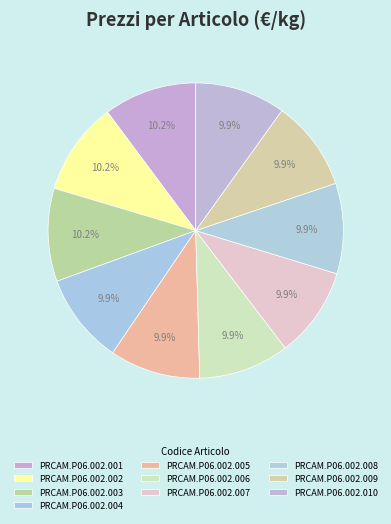

Approximately how many times larger is the value at PRCAM.P06.002.003 compared to PRCAM.P06.002.006?

1.0